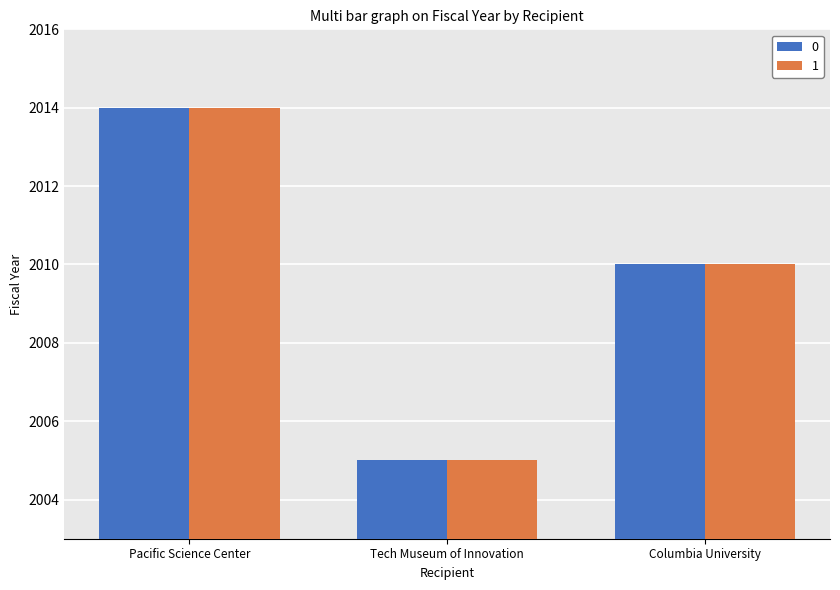

Count the number of data series in this chart.

2